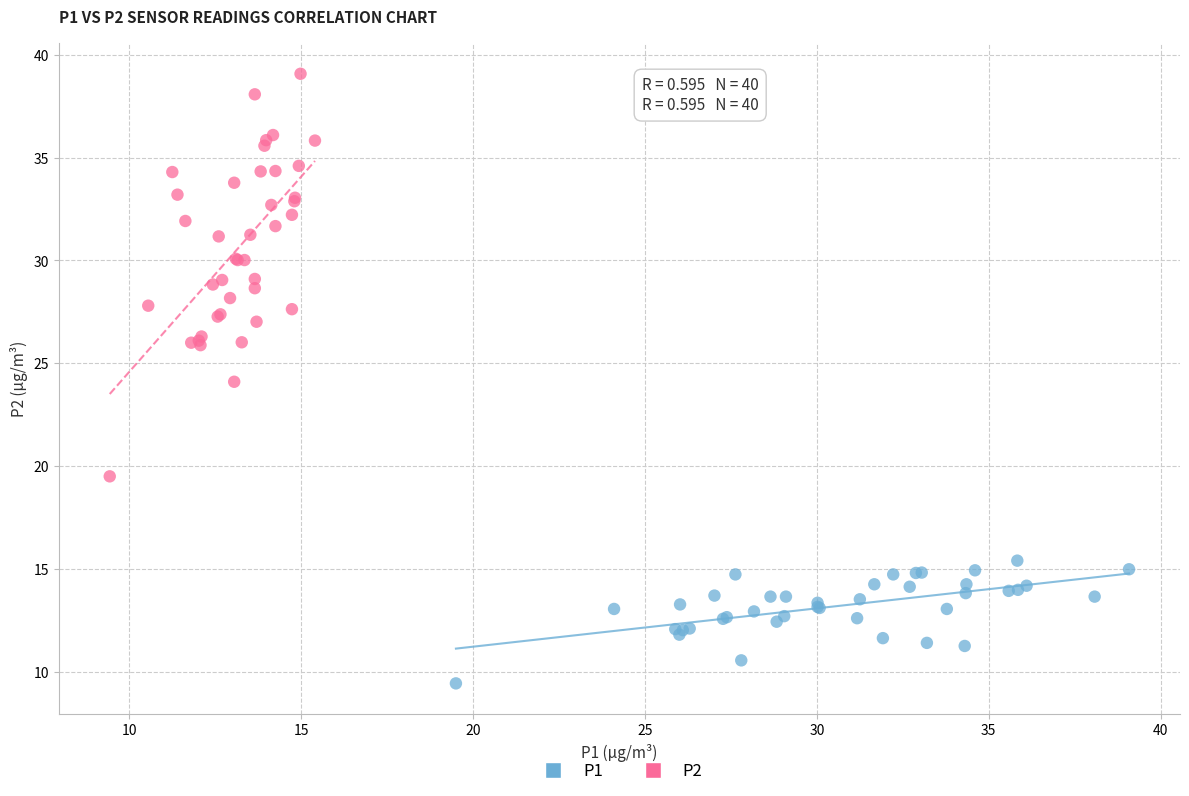

Which series reaches the minimum Y coordinate?

P1